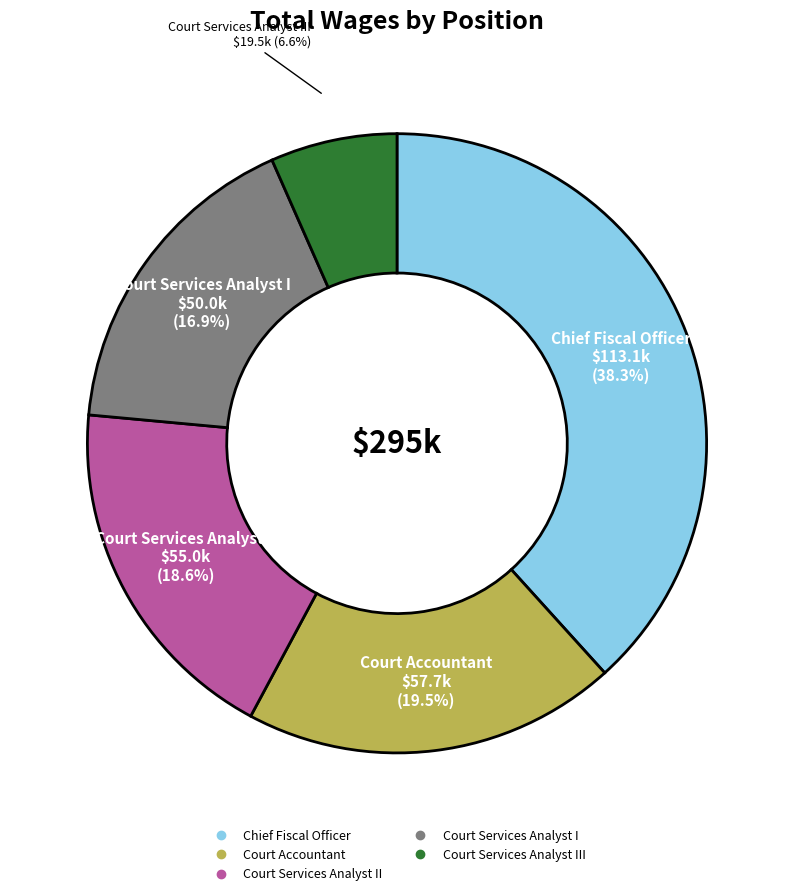

Is there a majority slice in this chart?

No